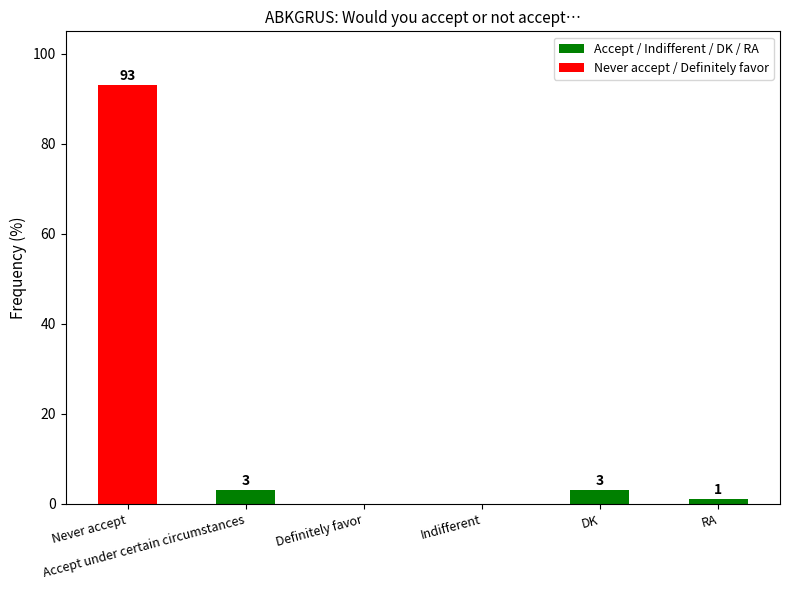

Reading left to right, extract all data points from this chart.

93	3	0	0	3	1